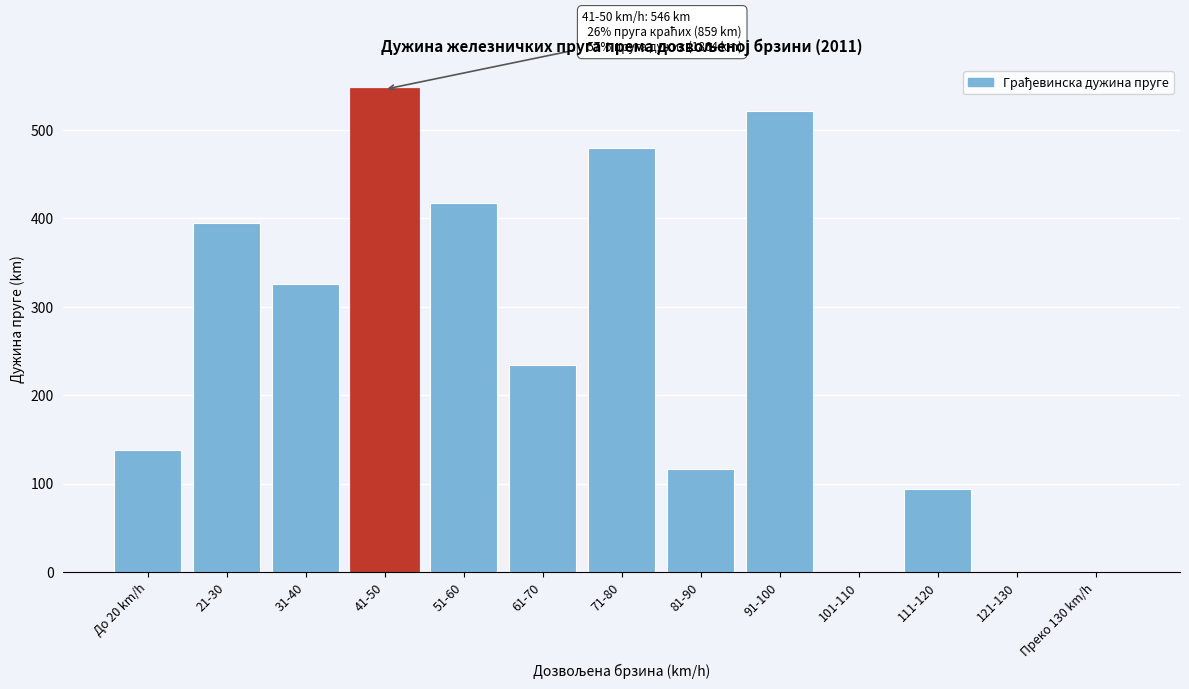

Reading left to right, extract all data points from this chart.

До 20 km/h=138	21-30=395	31-40=326	41-50=546	51-60=417	61-70=234	71-80=480	81-90=117	91-100=522	101-110=0	111-120=94	121-130=0	Преко 130 km/h=0